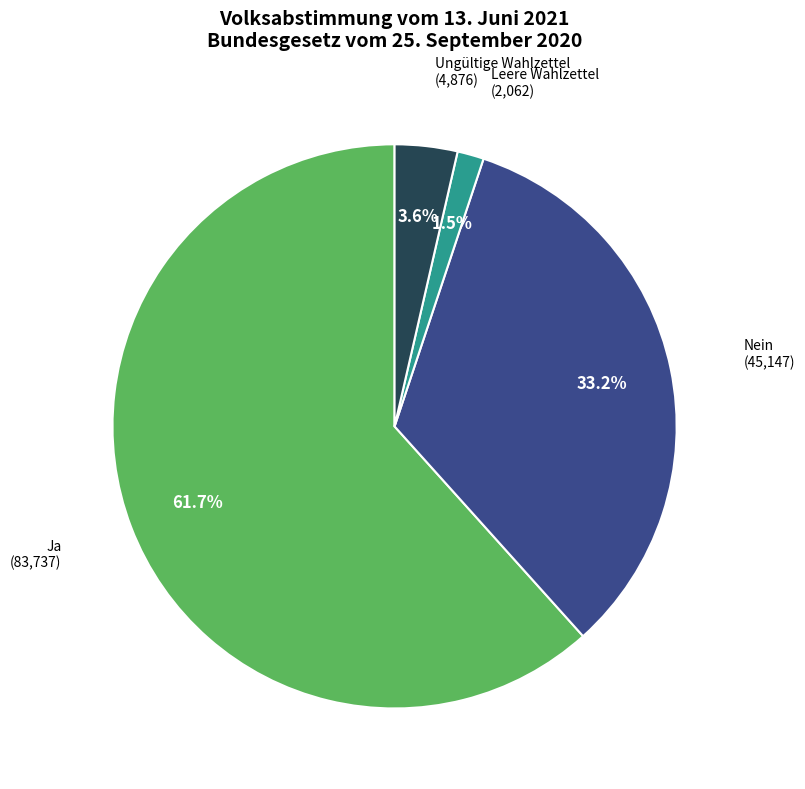

Is the sum of Leere Wahlzettel and Ja greater than half?

Yes